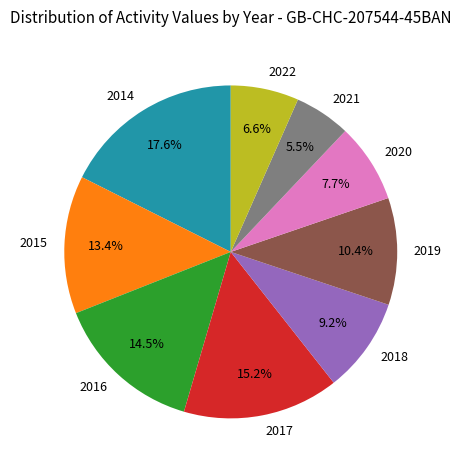

Rank the categories by value from highest to lowest.

2014, 2017, 2016, 2015, 2019, 2018, 2020, 2022, 2021